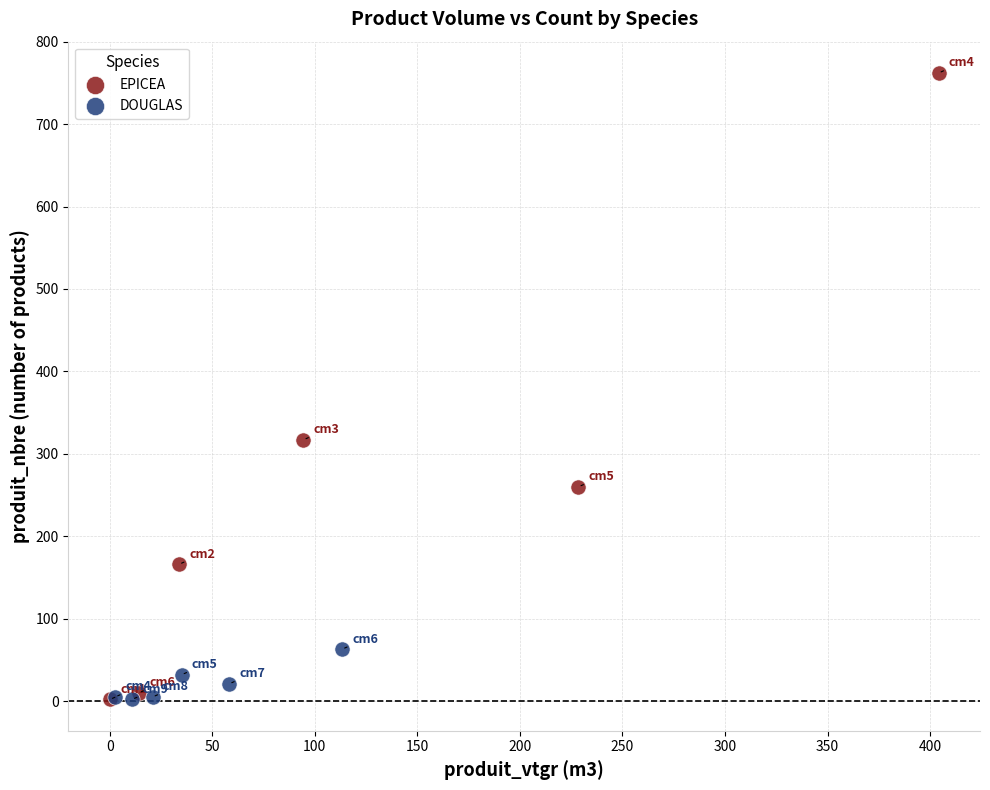

Which series reaches the maximum Y coordinate?

EPICEA